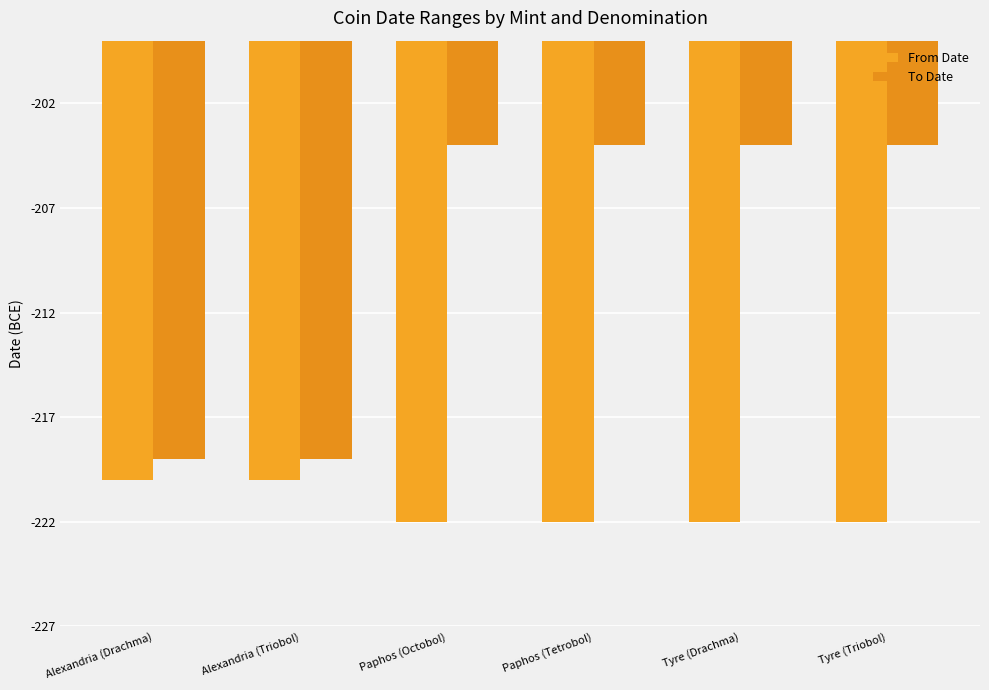

How many data points in From Date are above -222?

2